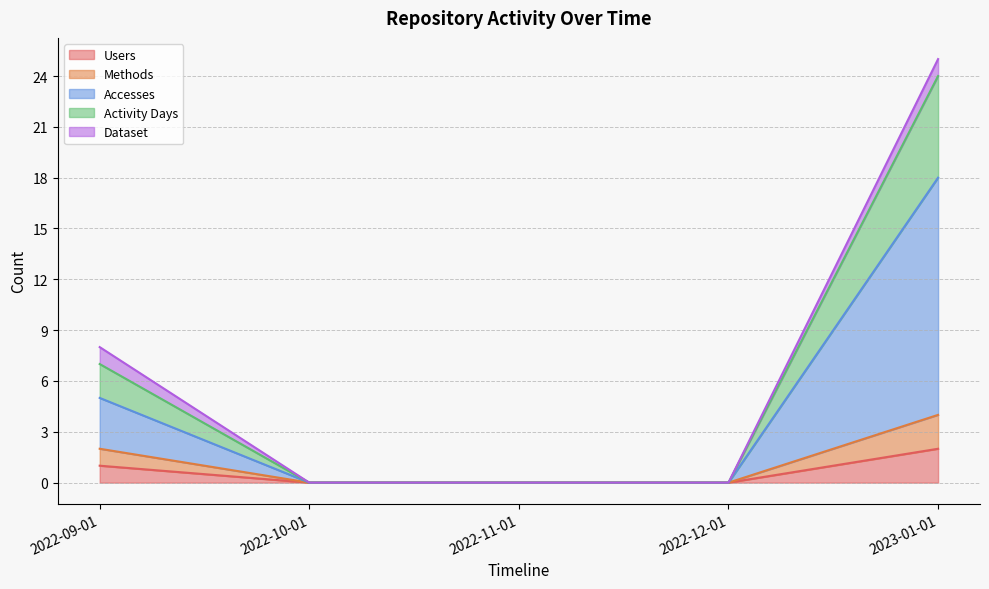

The Activity Days series shows 0 at 2022-11-01. True or false?

True